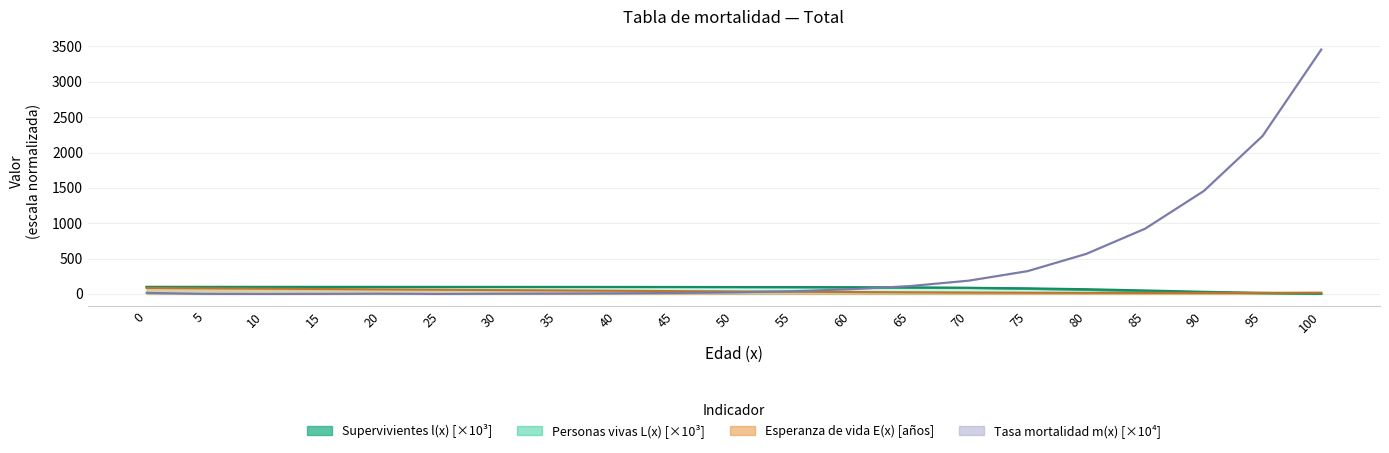

Does the chart display data point markers on the line(s)?

No